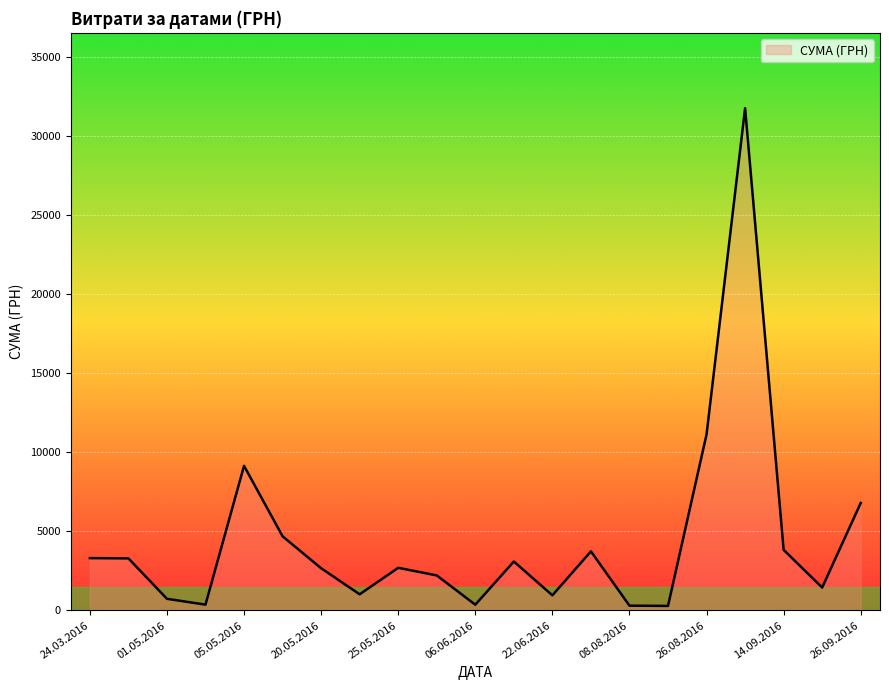

What is the difference between the maximum and minimum values?

31494.1